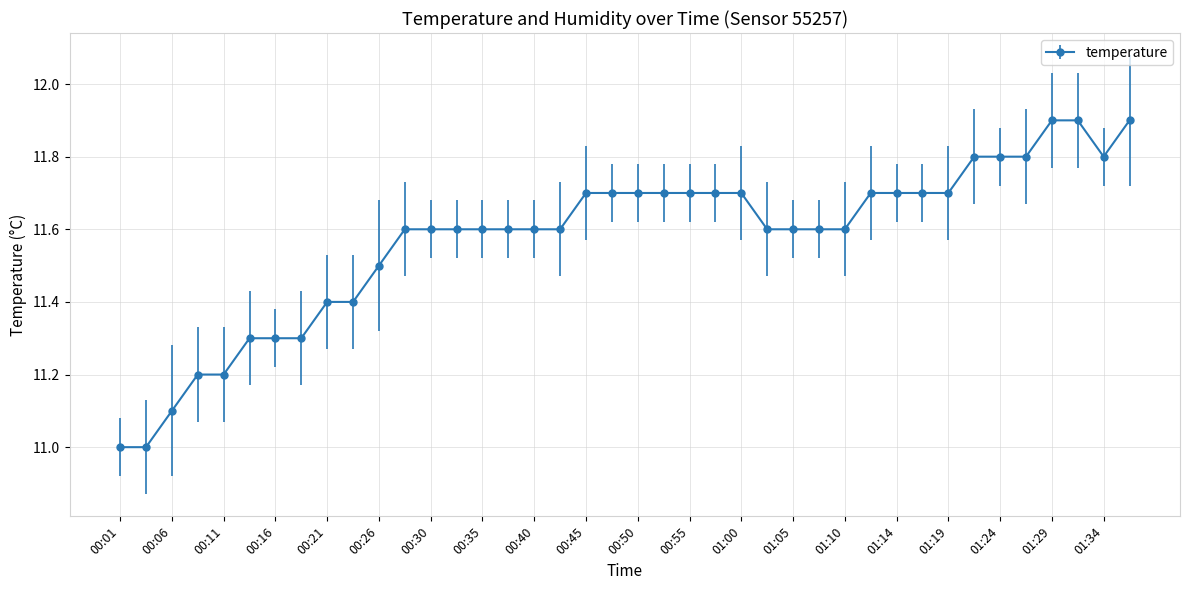

What is the difference between the second highest and second lowest values?

0.9